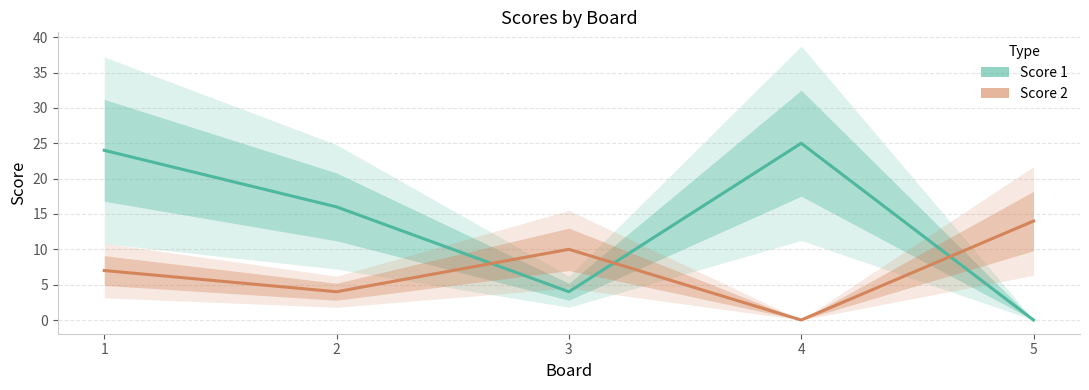

Where is the first local minimum for Score 1?

3